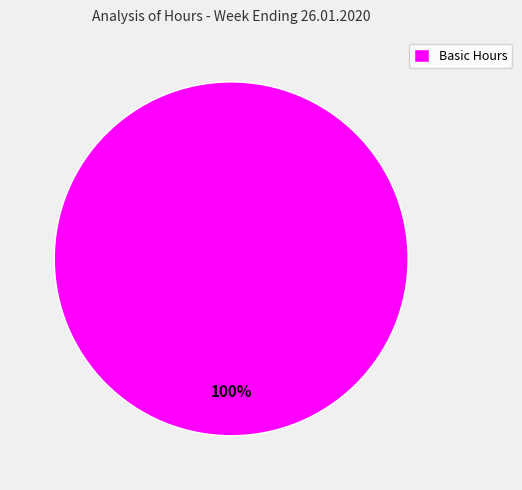

To the nearest percent, what percentage of the pie is Basic Hours?

100%